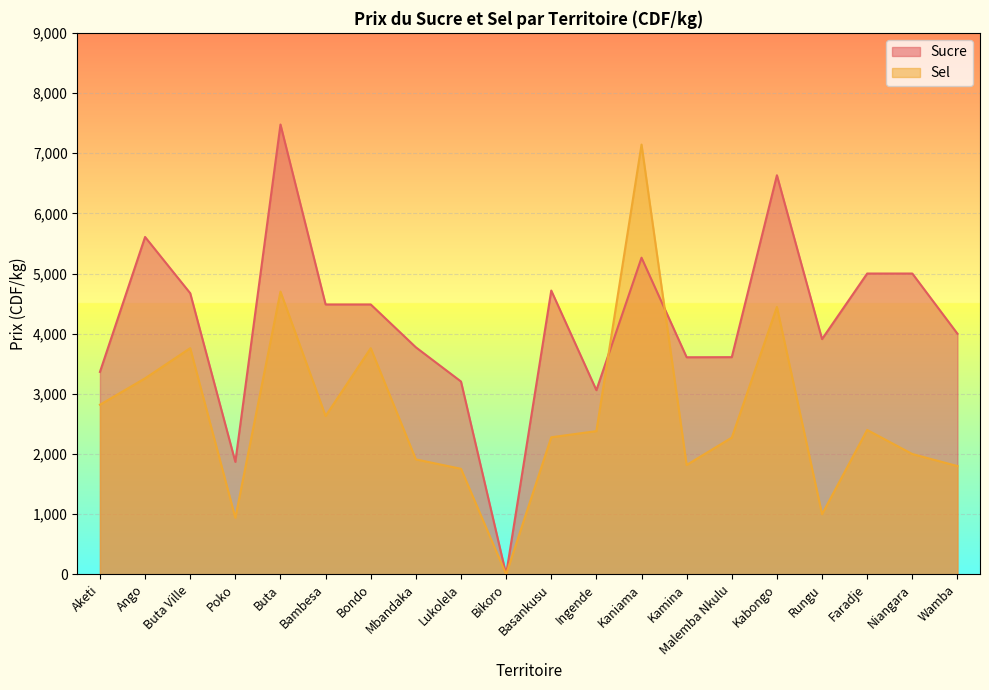

What is the value of the Sel point at the 19th from the left?

2000.0